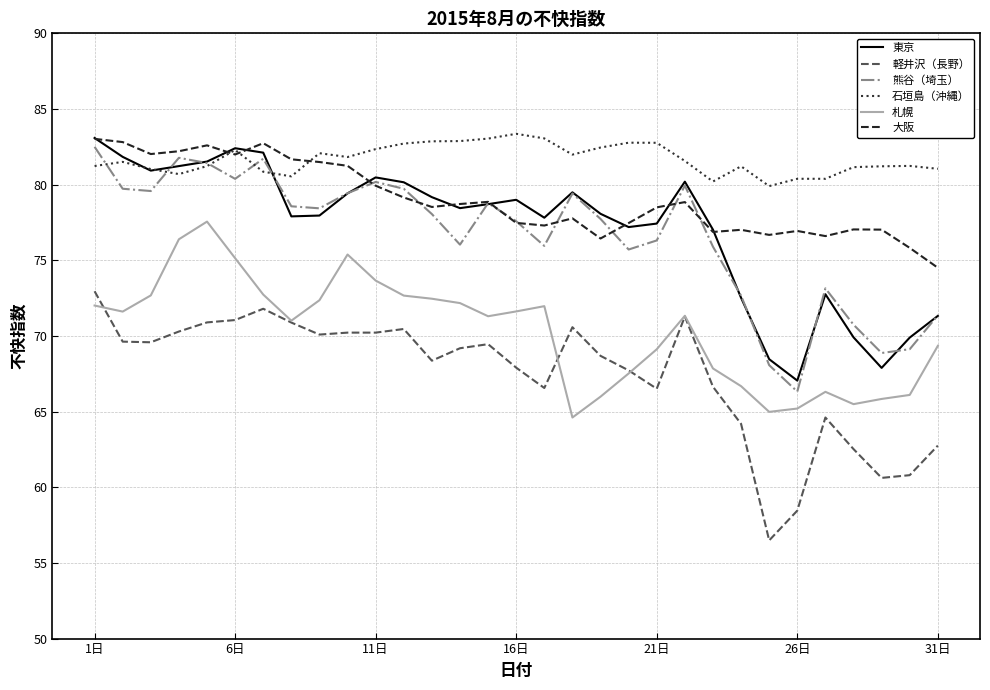

What is the minimum value for 軽井沢（長野）?

56.5